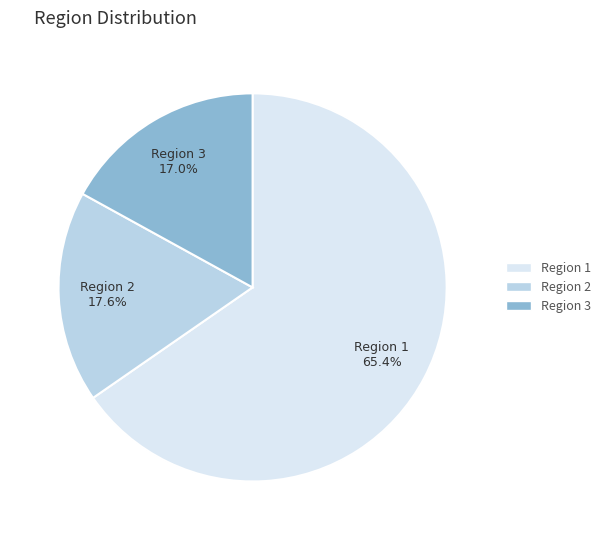

Rank the categories by value from lowest to highest.

Region 3, Region 2, Region 1